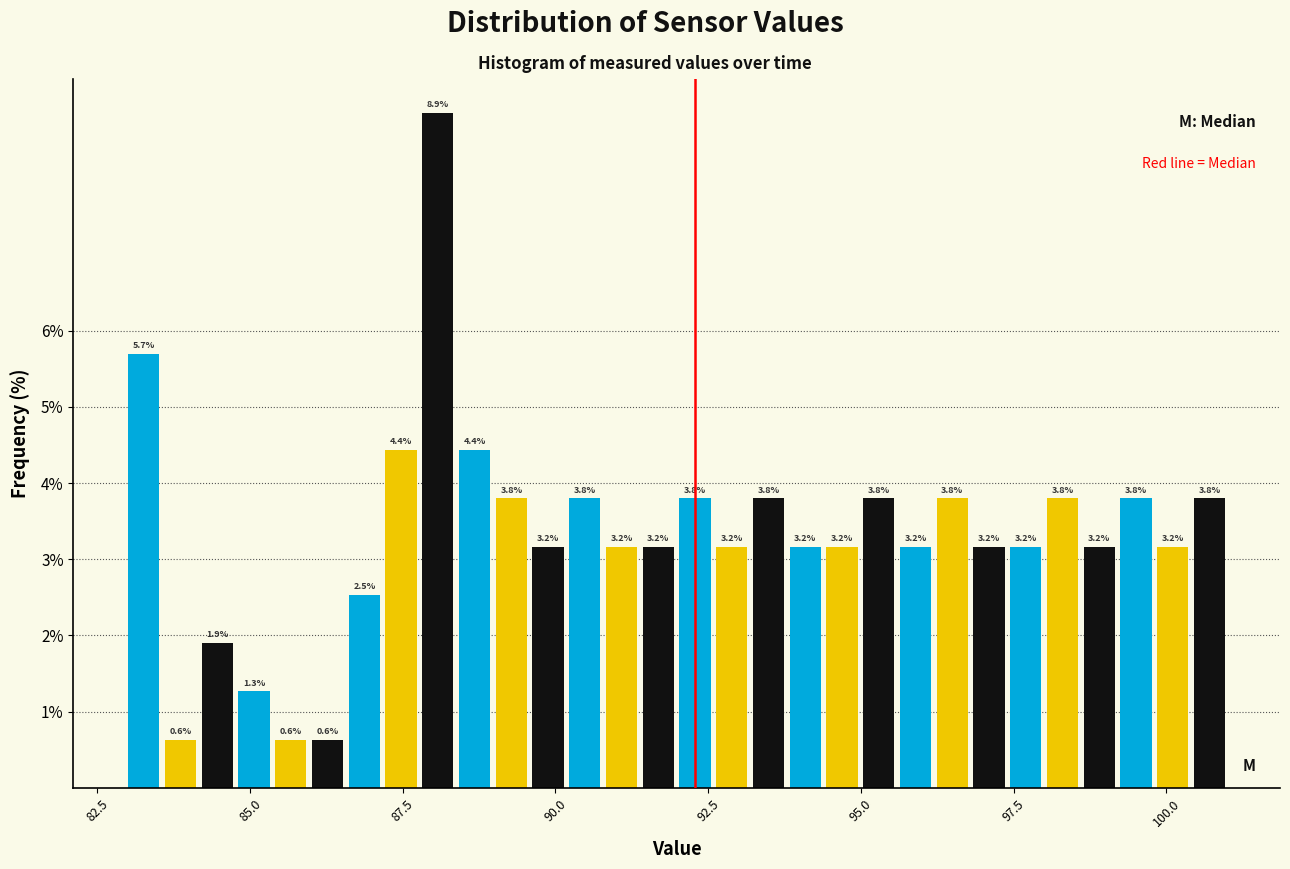

Around what value on the x-axis is the tallest bar? Give the approximate position of its centre, as read against the axis.

88.0